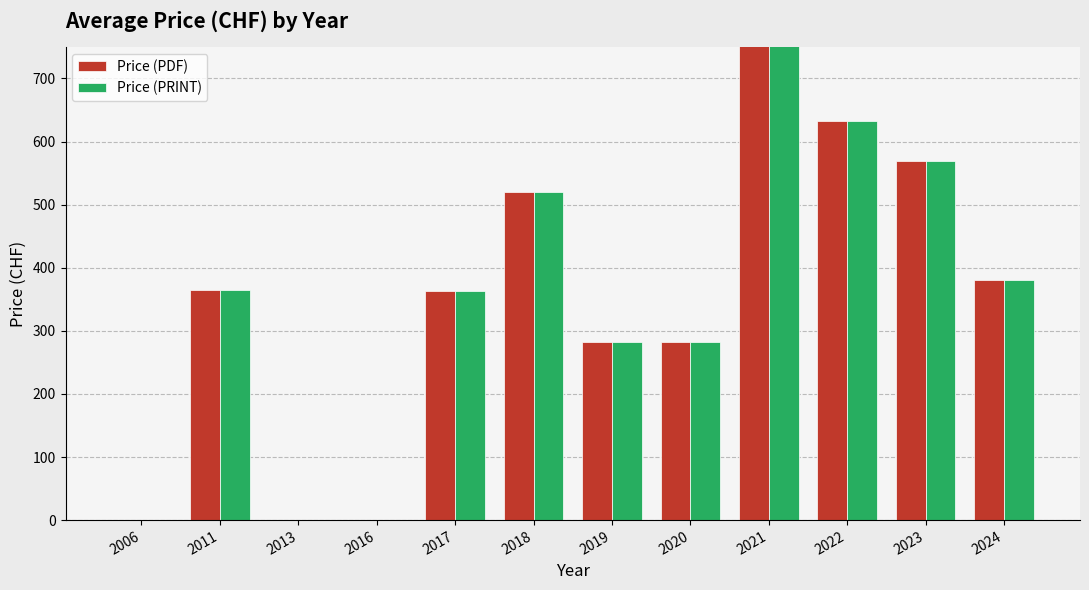

List the series in order of their peak value, lowest first.

Price (PDF), Price (PRINT)